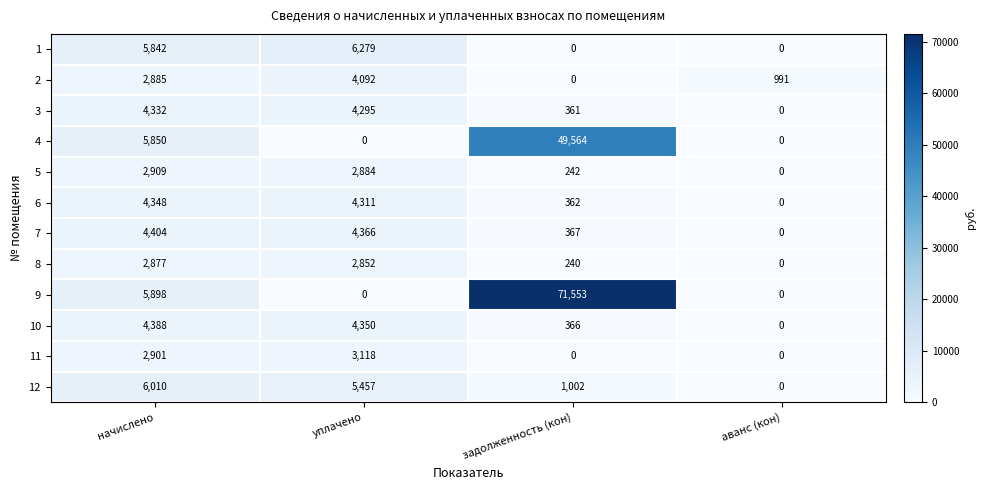

At which category is the sum across all series the highest?

задолженность (кон)